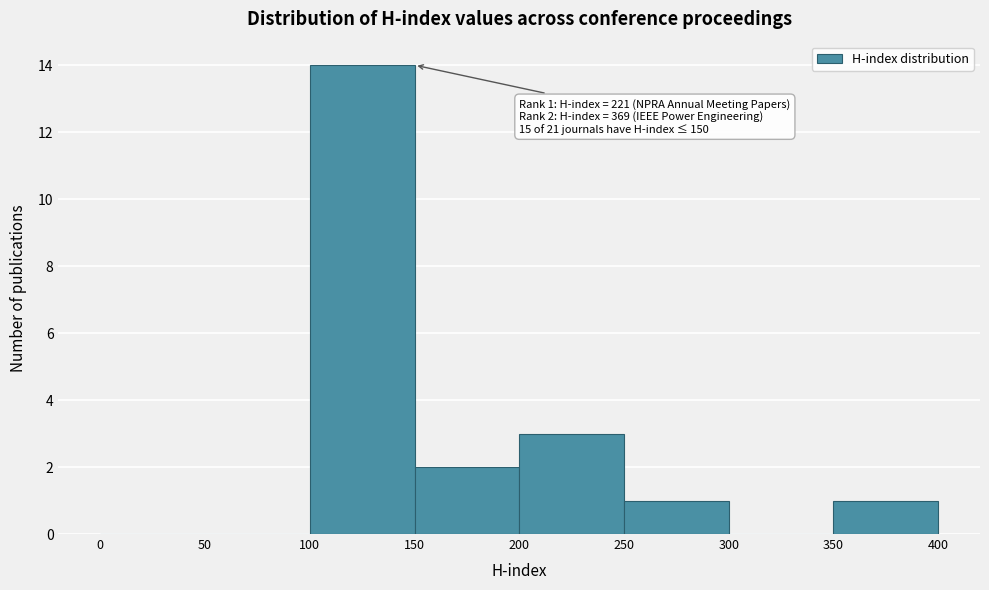

Over which range of the x-axis is the bar tallest?

100 to 150